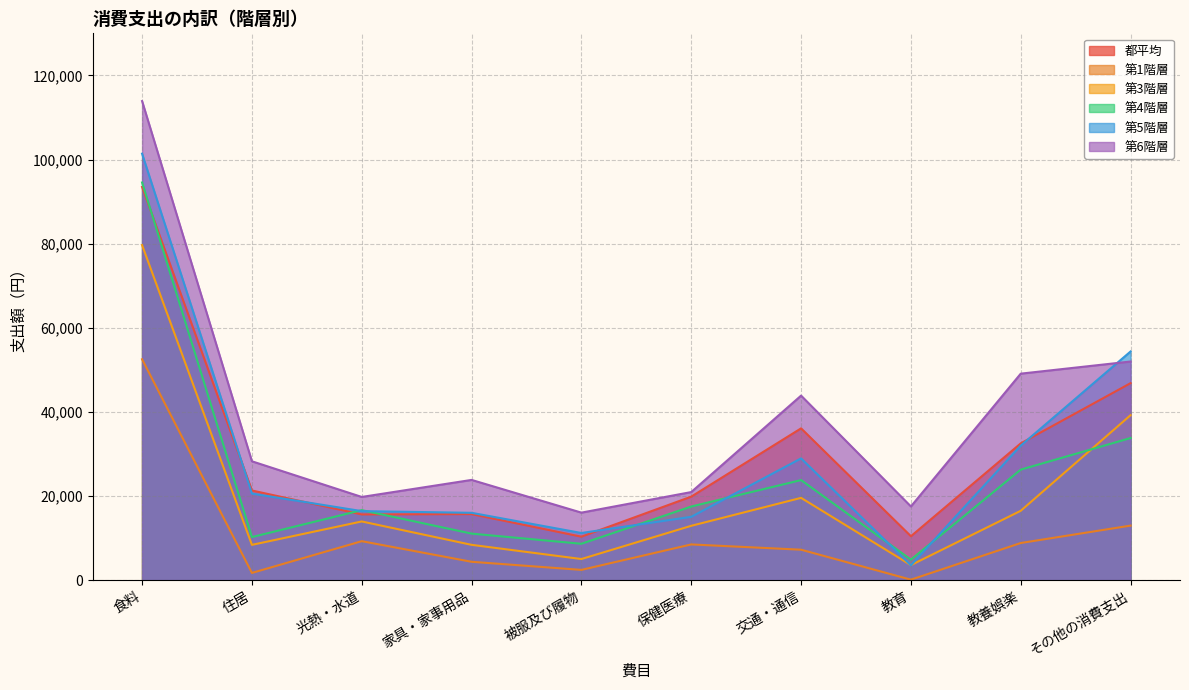

Reading left to right, transcribe all the data shown in this chart.

都平均: 93479	21307	15608	15687	10321	19842	36078	10430	32511	46827
第1階層: 52509	1706	9252	4354	2427	8480	7228	100	8818	12958
第3階層: 79651	8378	13943	8385	5009	12908	19551	3561	16478	39217
第4階層: 94537	10234	16633	11052	8636	17494	23780	4873	26265	33778
第5階層: 101385	20572	16400	15996	11197	15046	28935	3520	31975	54358
第6階層: 113893	28249	19769	23819	16042	20930	43863	17511	49085	51969